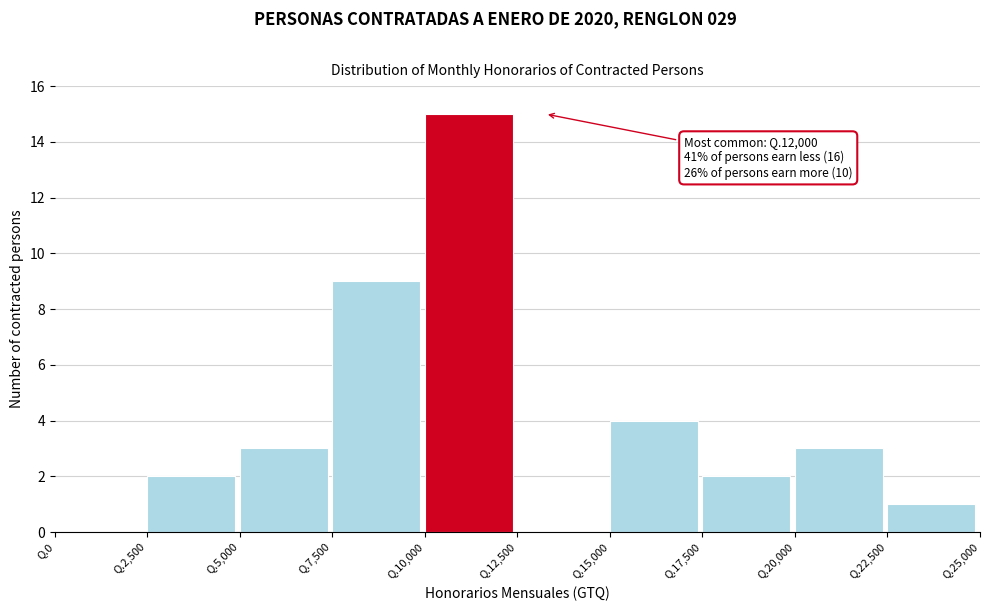

Reading right to left, what are all the values shown in this chart?

Q.22,500=1	Q.20,000=3	Q.17,500=2	Q.15,000=4	Q.12,500=0	Q.10,000=15	Q.7,500=9	Q.5,000=3	Q.2,500=2	Q.0=0